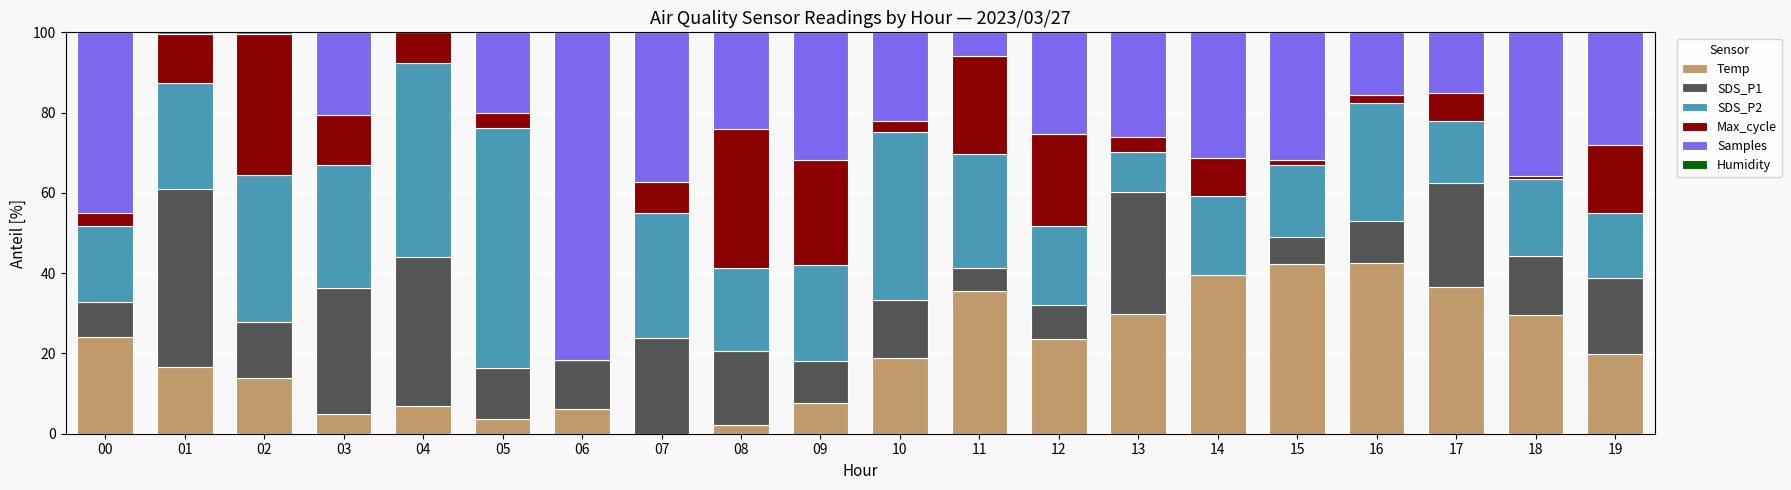

What is the total value across all series at 03?

100.0